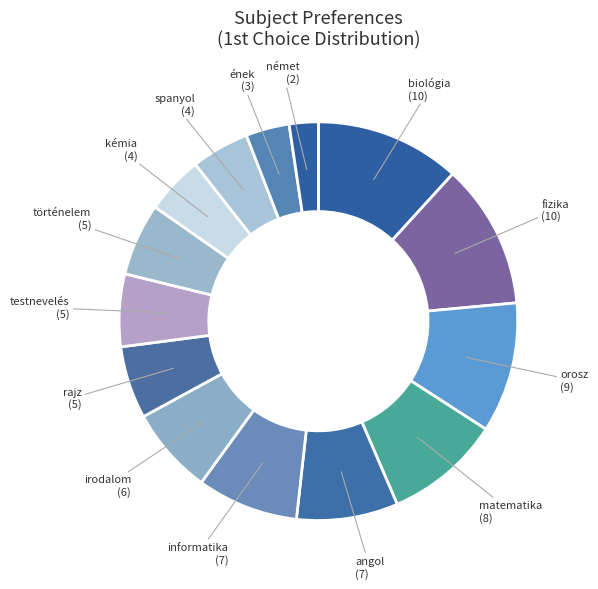

Is orosz the majority of the pie?

No